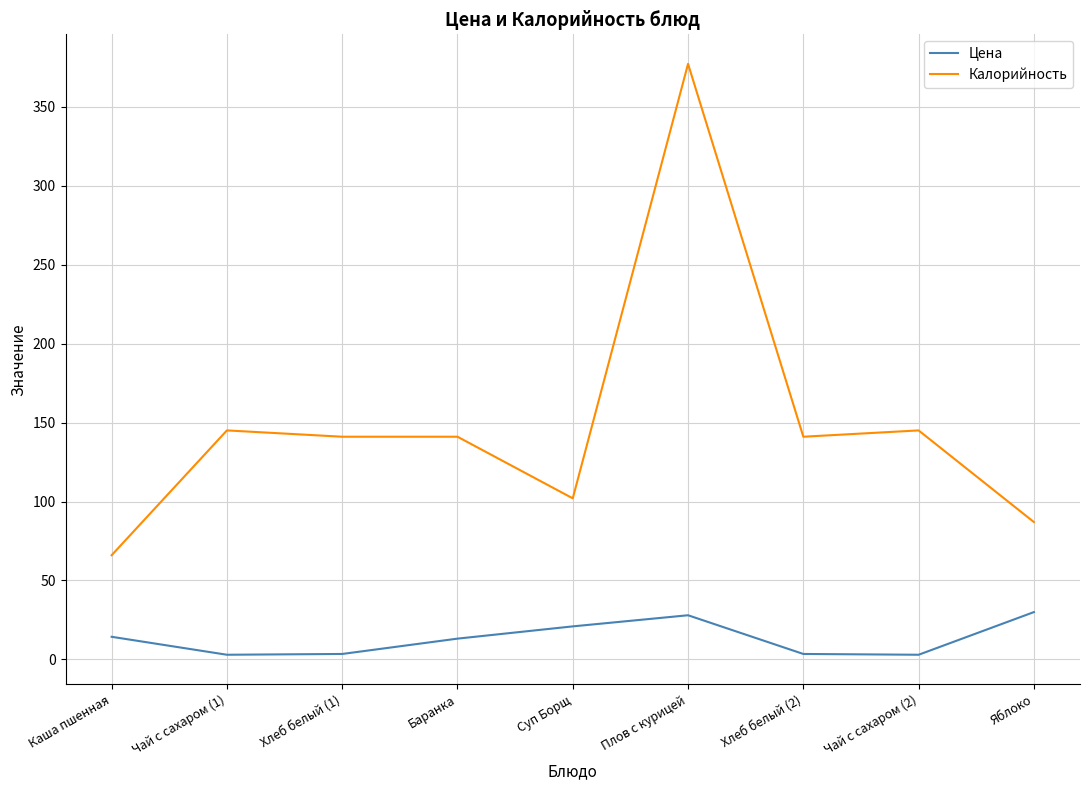

The Калорийность series shows 48.6 at Хлеб белый (1). True or false?

False